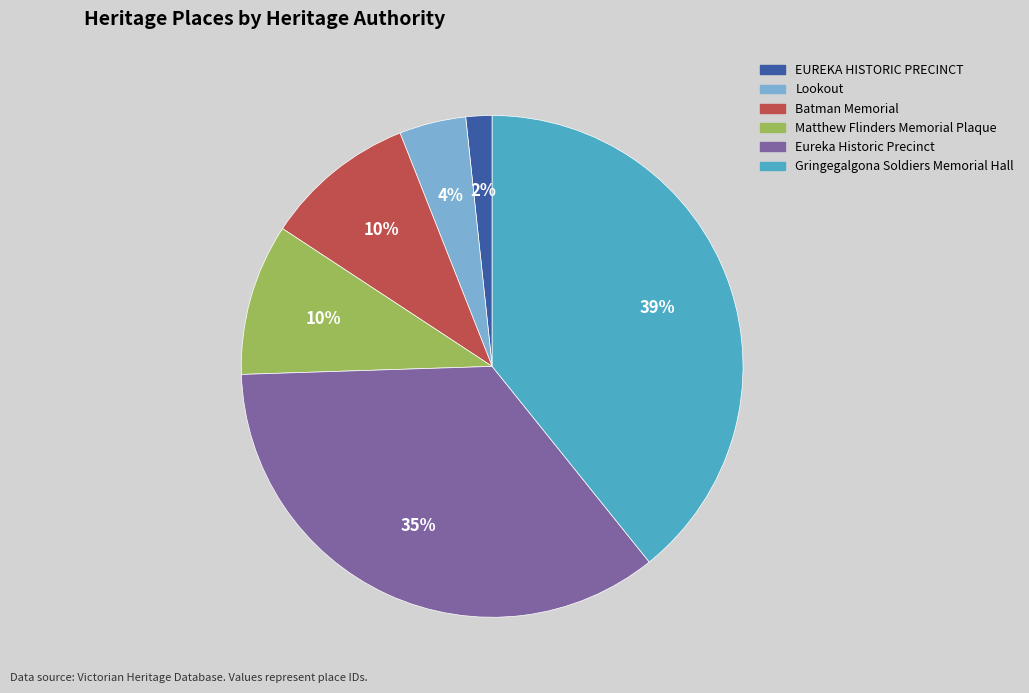

What percentage is the Matthew Flinders Memorial Plaque slice, to the nearest percent?

10%